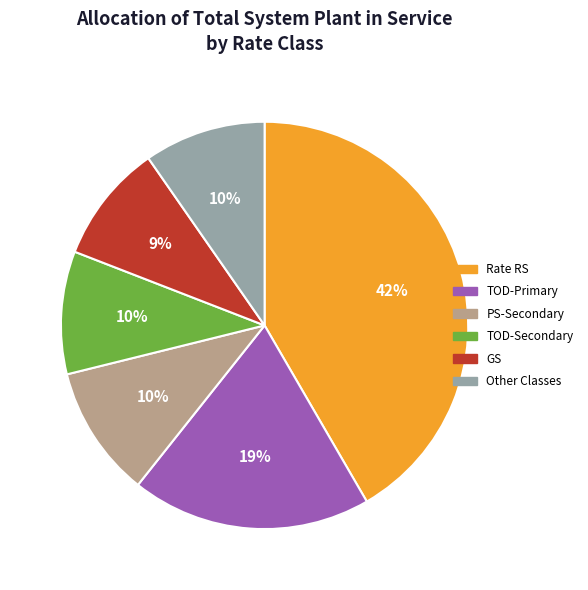

True or false: GS accounts for 9% of the total.

True